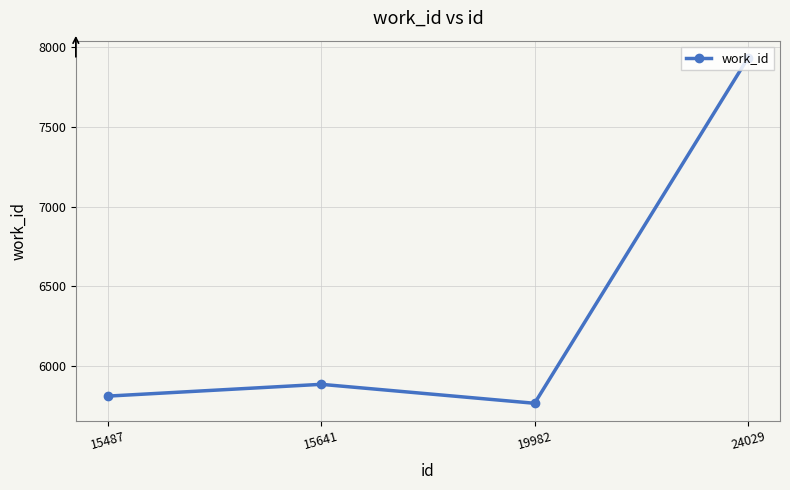

List the labels in order of value, largest first.

24029, 15641, 15487, 19982